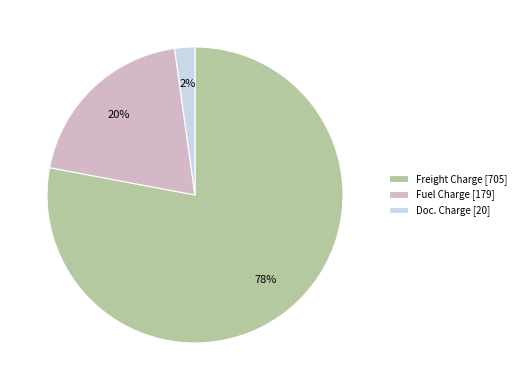

True or false: Freight Charge [705] accounts for 91% of the total.

False